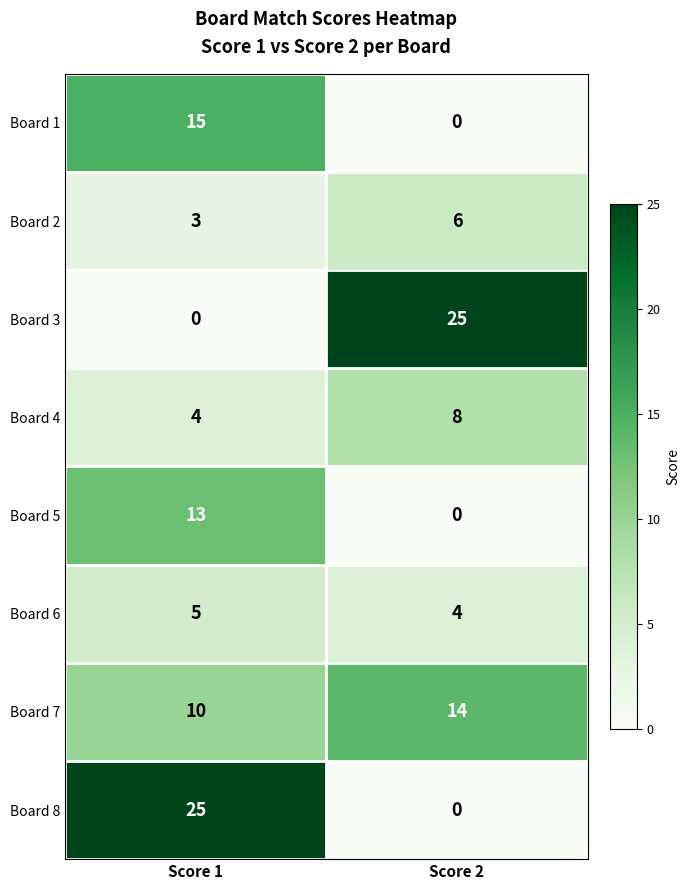

The Board 1 series shows -5 at Score 2. True or false?

False